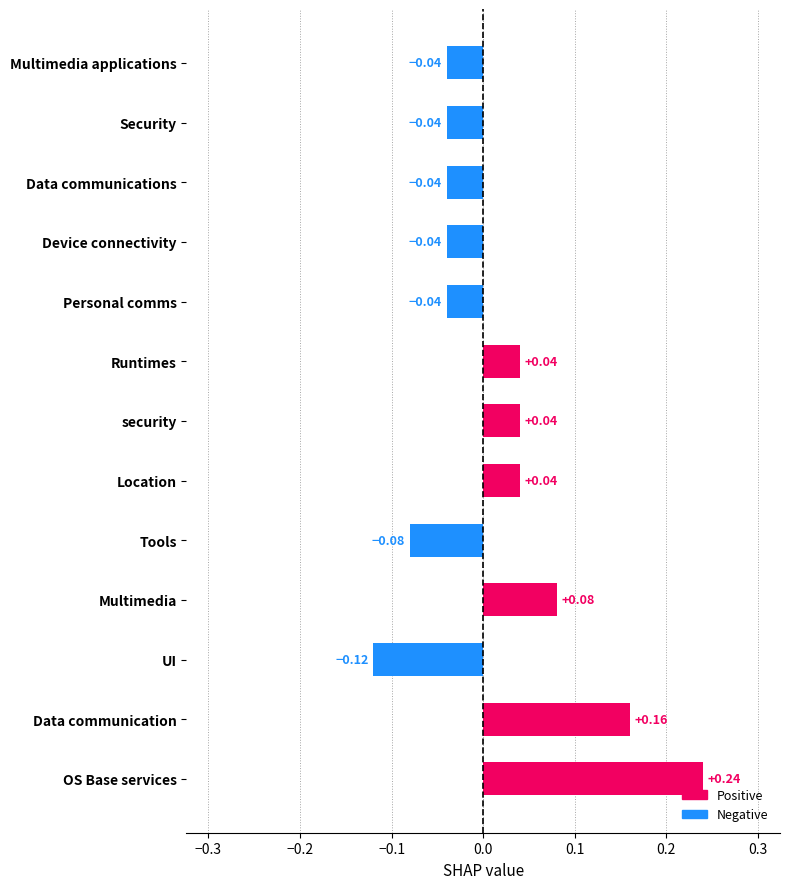

Between Personal comms and Runtimes, which is larger?

Runtimes